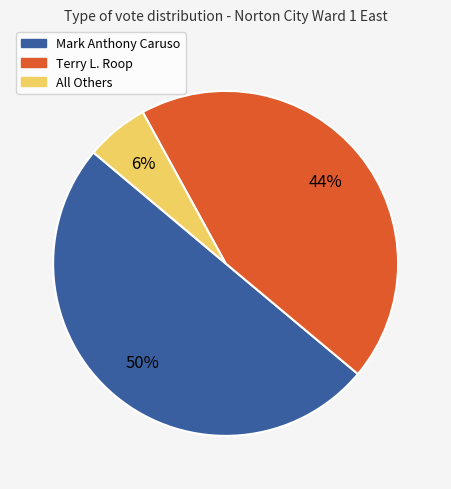

Rank the categories by value from lowest to highest.

All Others, Terry L. Roop, Mark Anthony Caruso